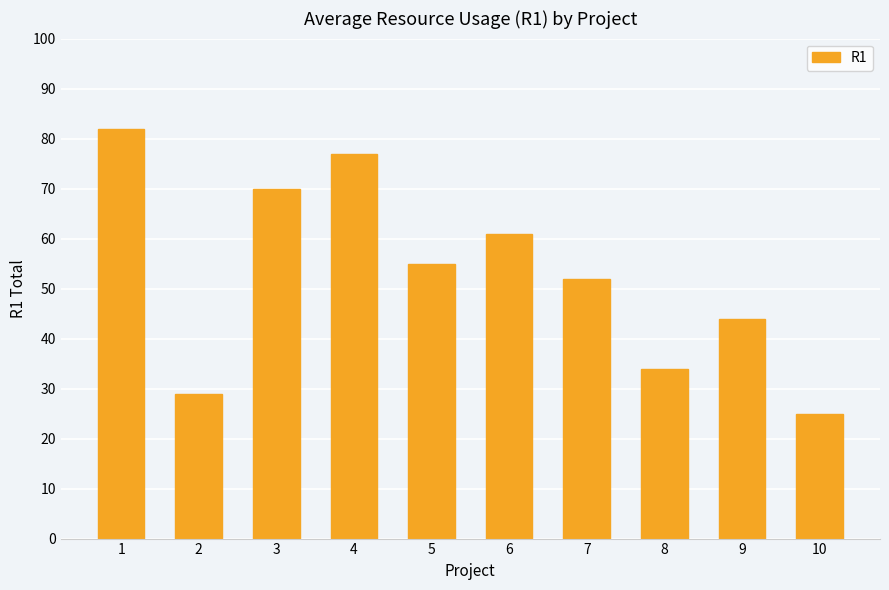

What is the minimum value shown in the chart?

25